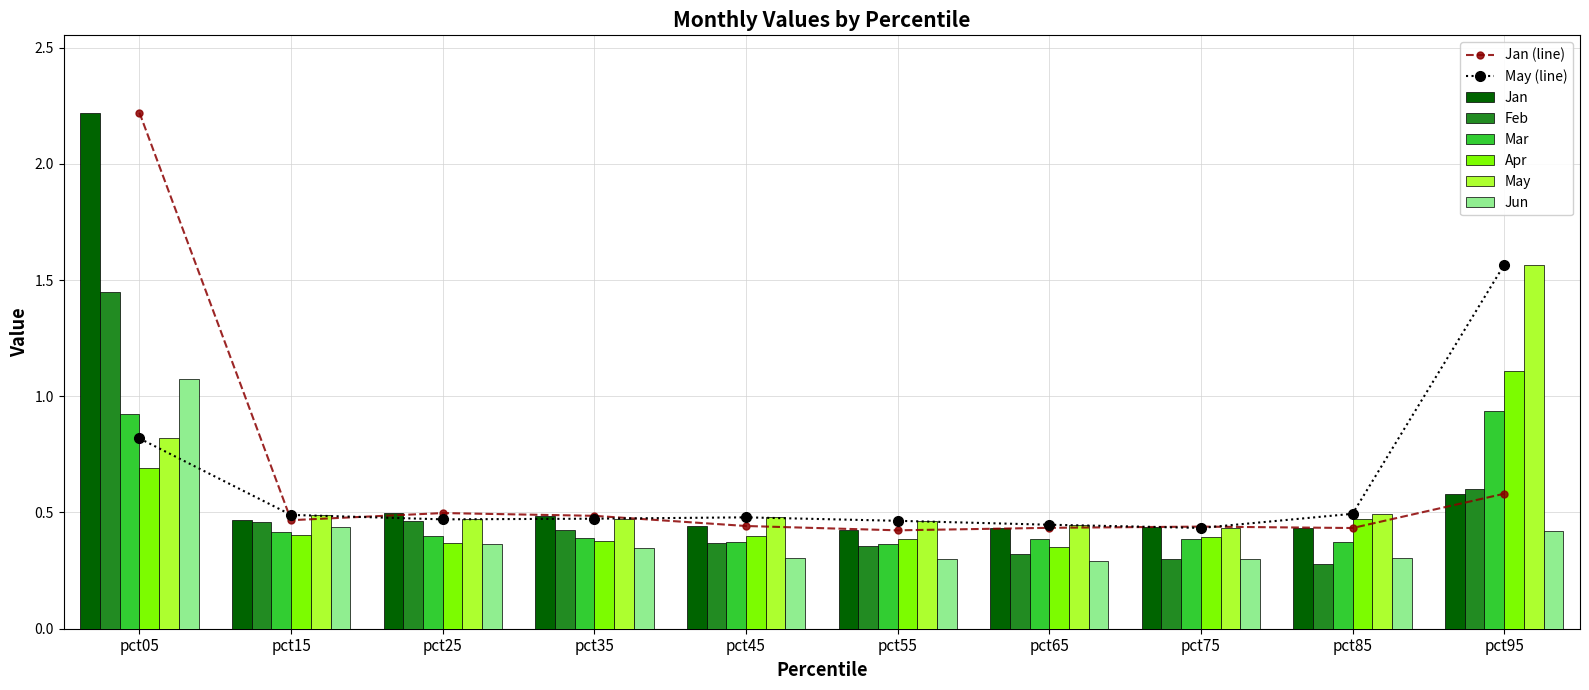

What is the lowest value of the Feb series?

0.3